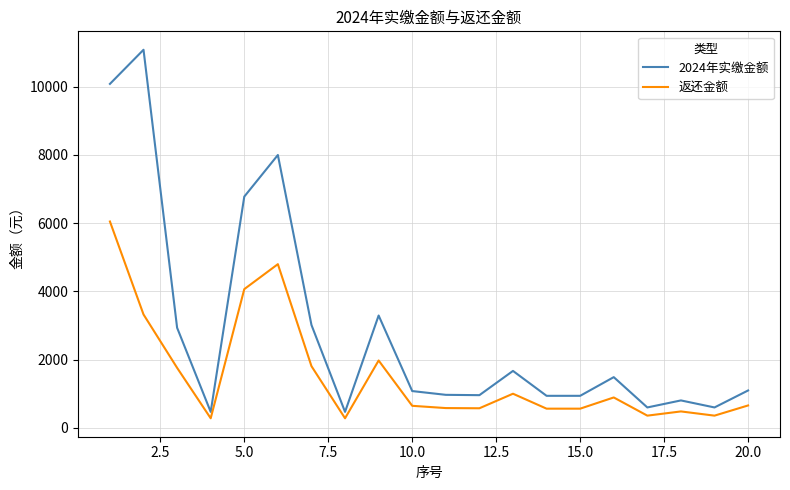

List the series in order of their overall mean, lowest first.

返还金额, 2024年实缴金额